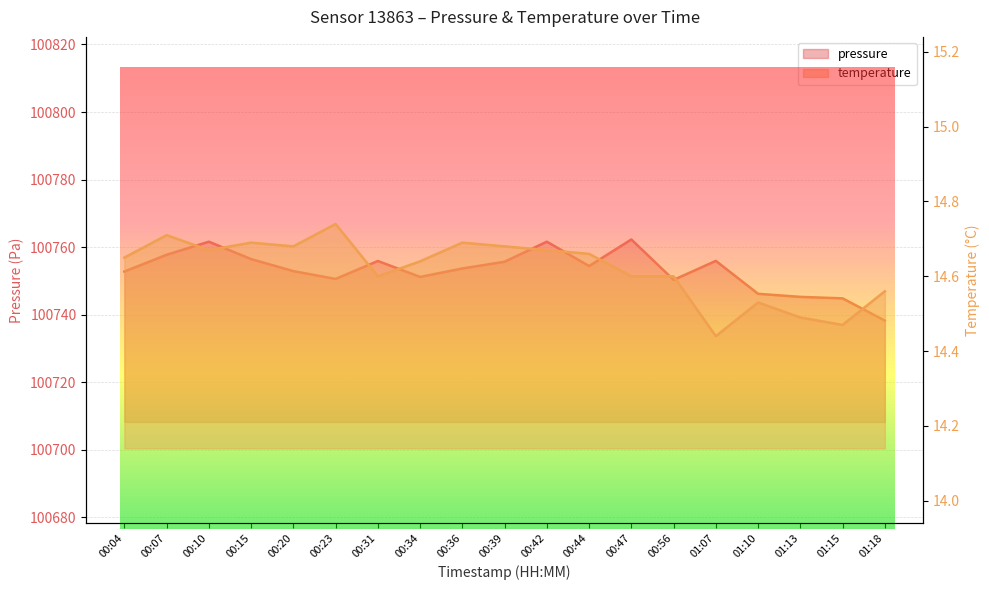

Is it true that temperature equals 14.6 at 00:34?

True